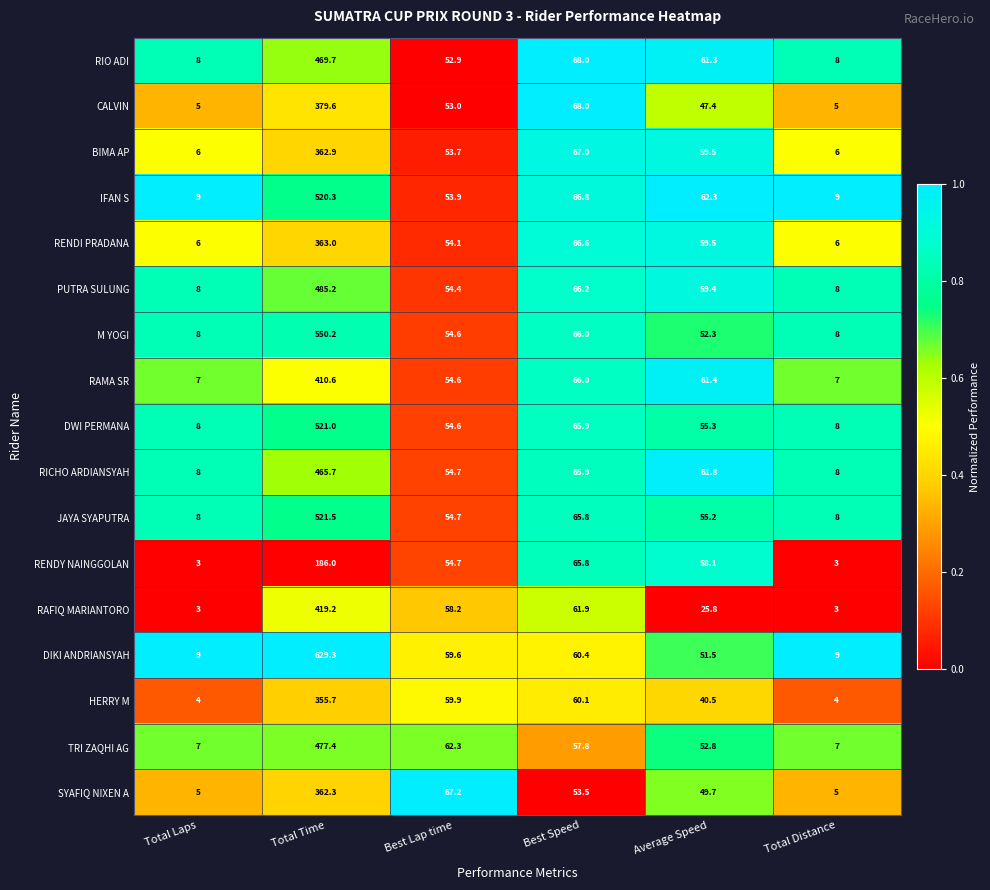

Which series has the largest range (max minus min)?

DIKI ANDRIANSYAH